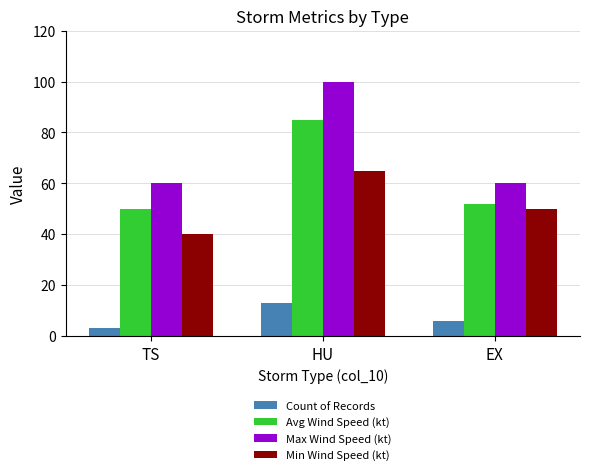

At which category is the sum across all series the highest?

HU